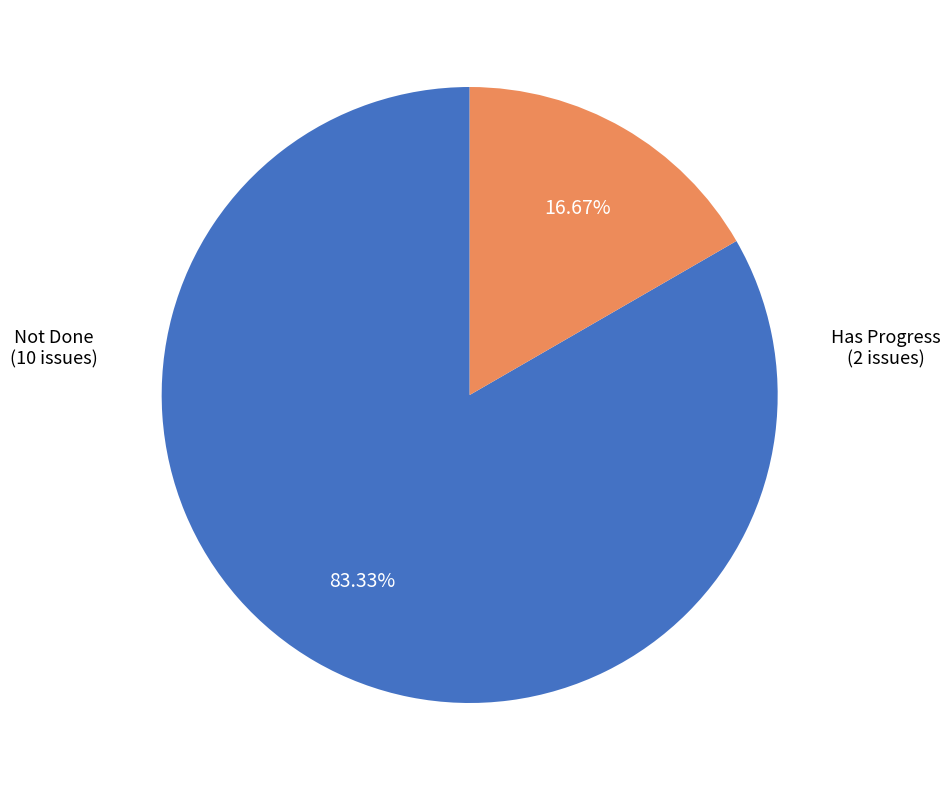

Is there a majority slice in this chart?

Yes